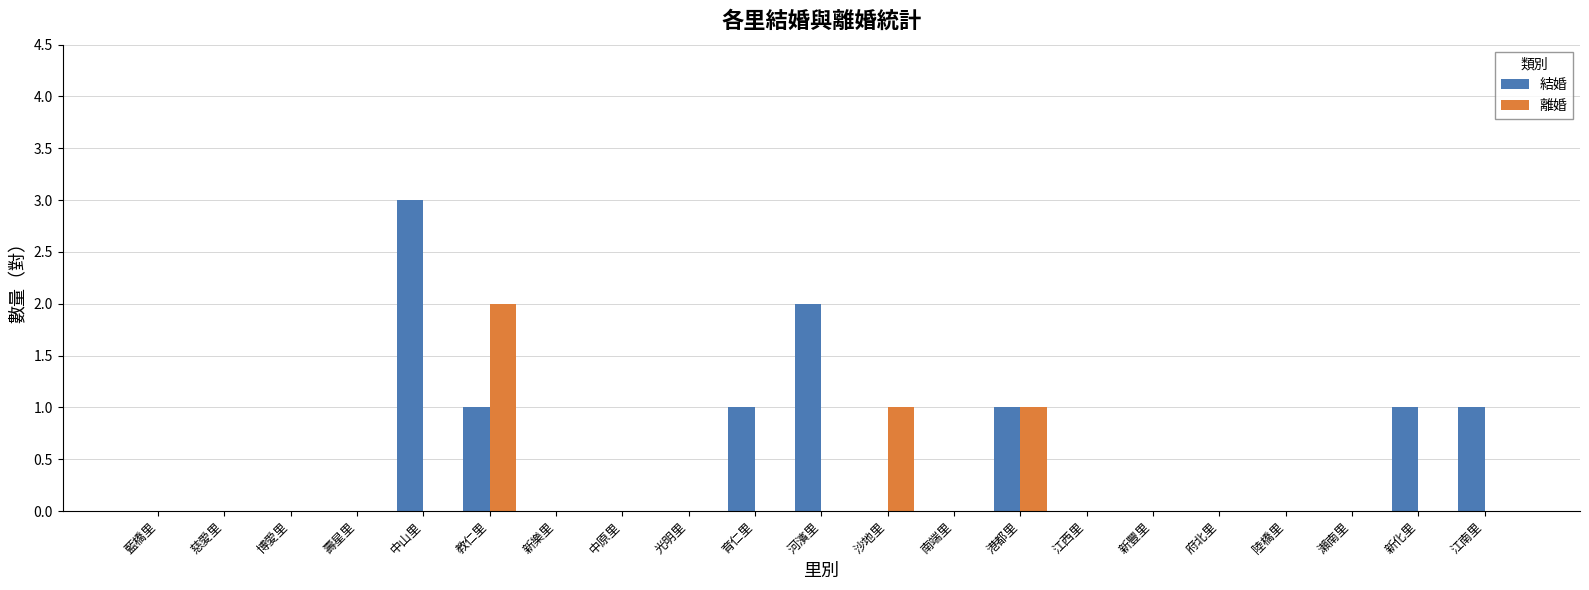

True or false: 結婚 has a value of 0 at 江西里.

True